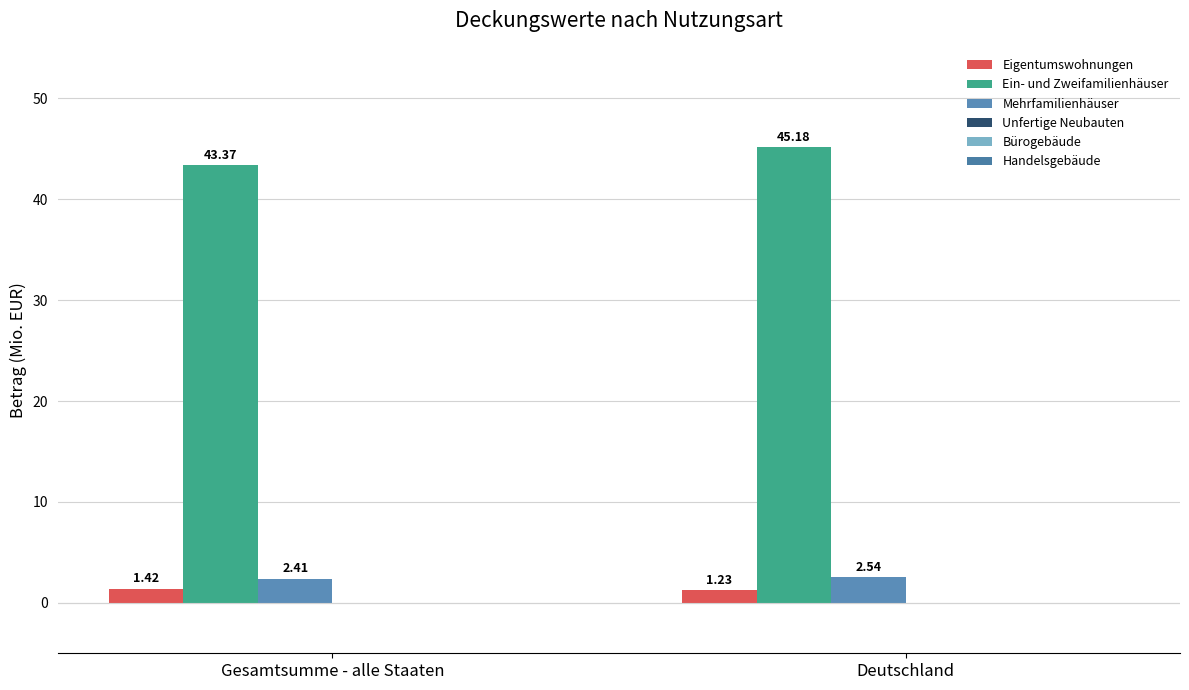

List the series in order of their peak value, lowest first.

Eigentumswohnungen, Mehrfamilienhäuser, Ein- und Zweifamilienhäuser